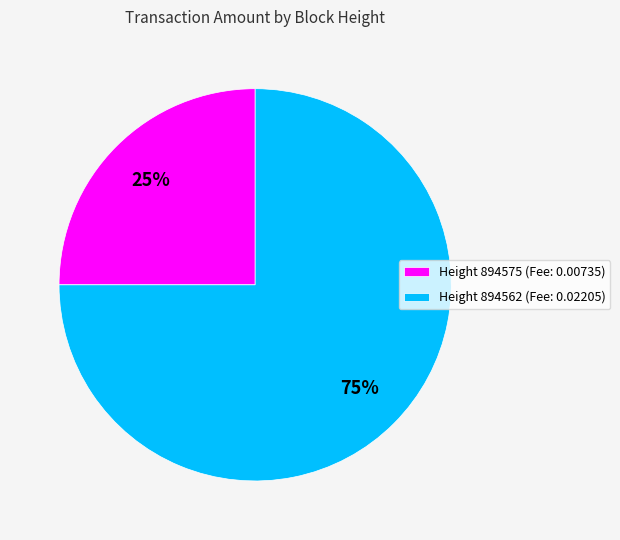

What is the smallest slice in the pie chart?

Height 894575 (Fee: 0.00735)